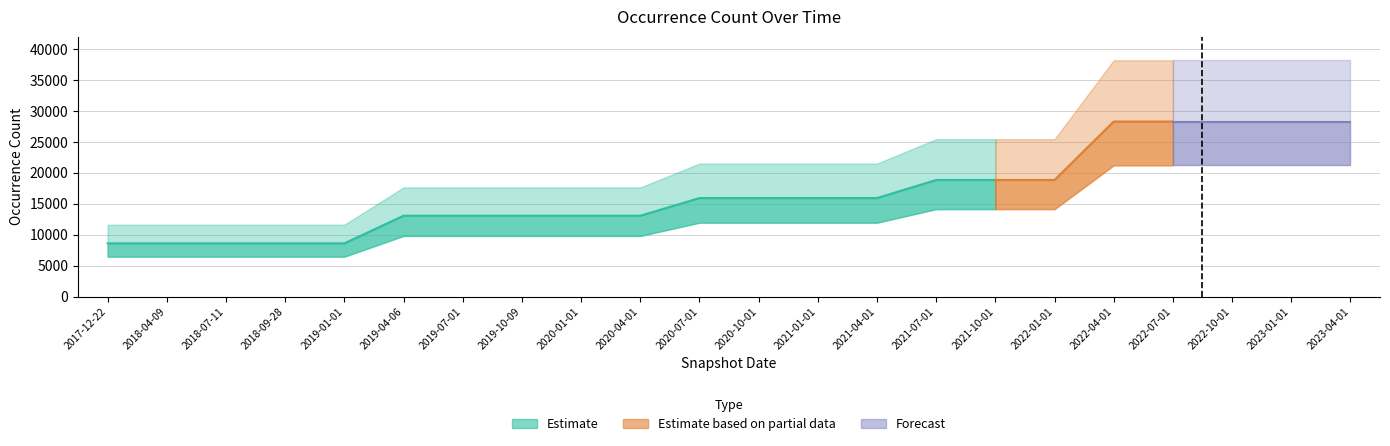

At which category does the chart reach its peak across all series?

2022-04-01